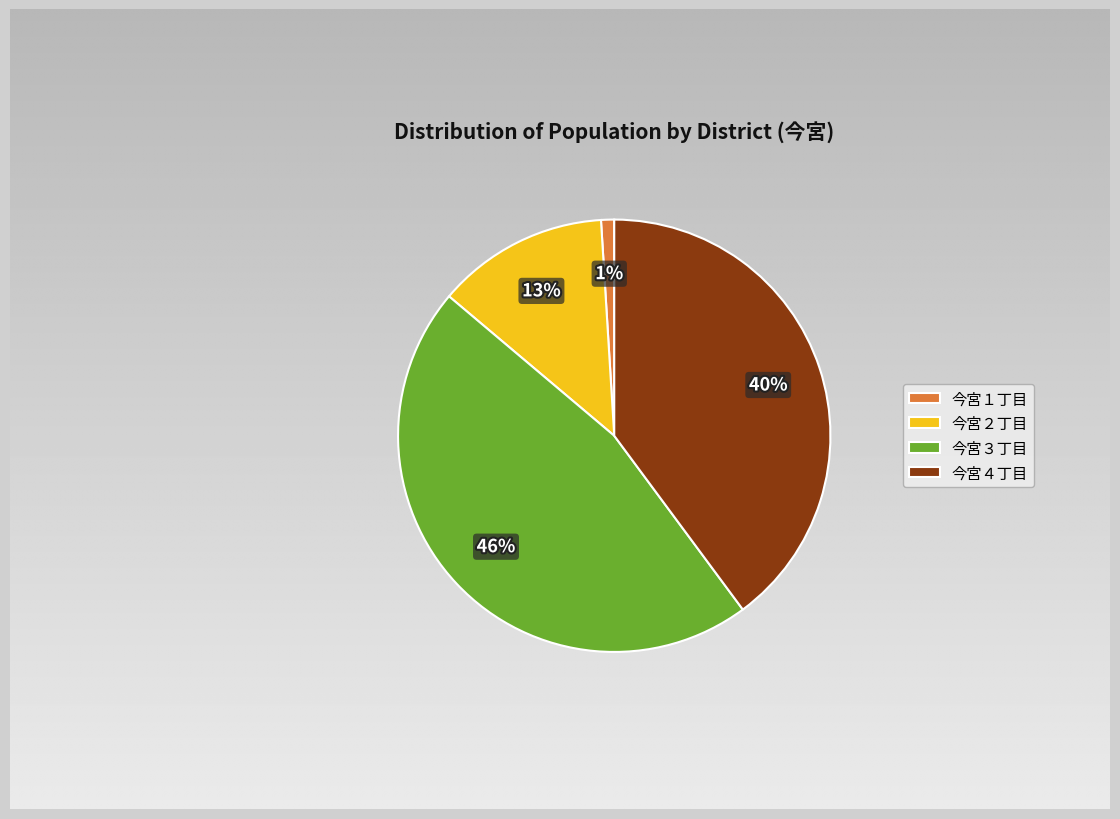

Which series has the largest range (max minus min)?

今宮３丁目